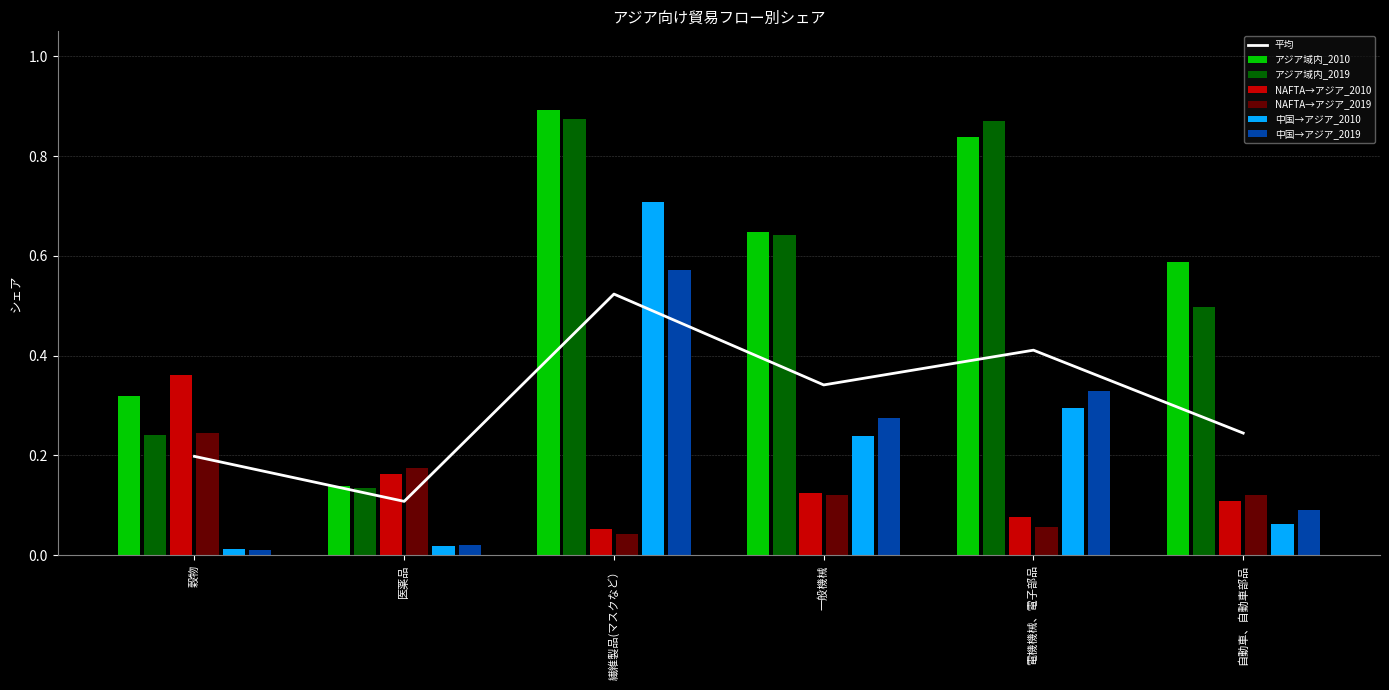

Which category has the highest value in the 中国→アジア_2019 series?

繊維製品(マスクなど）